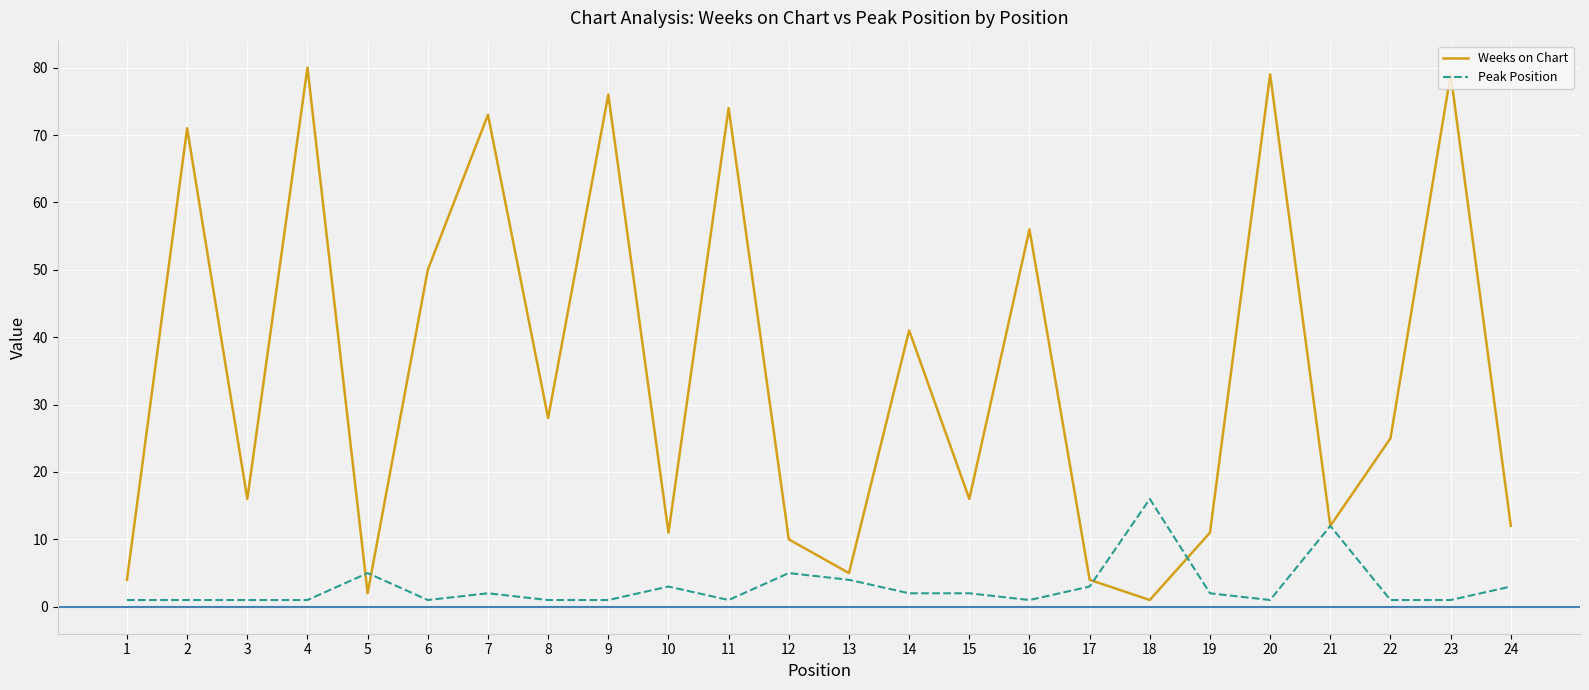

Reading left to right, list all the values displayed in this chart.

Weeks on Chart: 1=4	2=71	3=16	4=80	5=2	6=50	7=73	8=28	9=76	10=11	11=74	12=10	13=5	14=41	15=16	16=56	17=4	18=1	19=11	20=79	21=12	22=25	23=79	24=12
Peak Position: 1=1	2=1	3=1	4=1	5=5	6=1	7=2	8=1	9=1	10=3	11=1	12=5	13=4	14=2	15=2	16=1	17=3	18=16	19=2	20=1	21=12	22=1	23=1	24=3